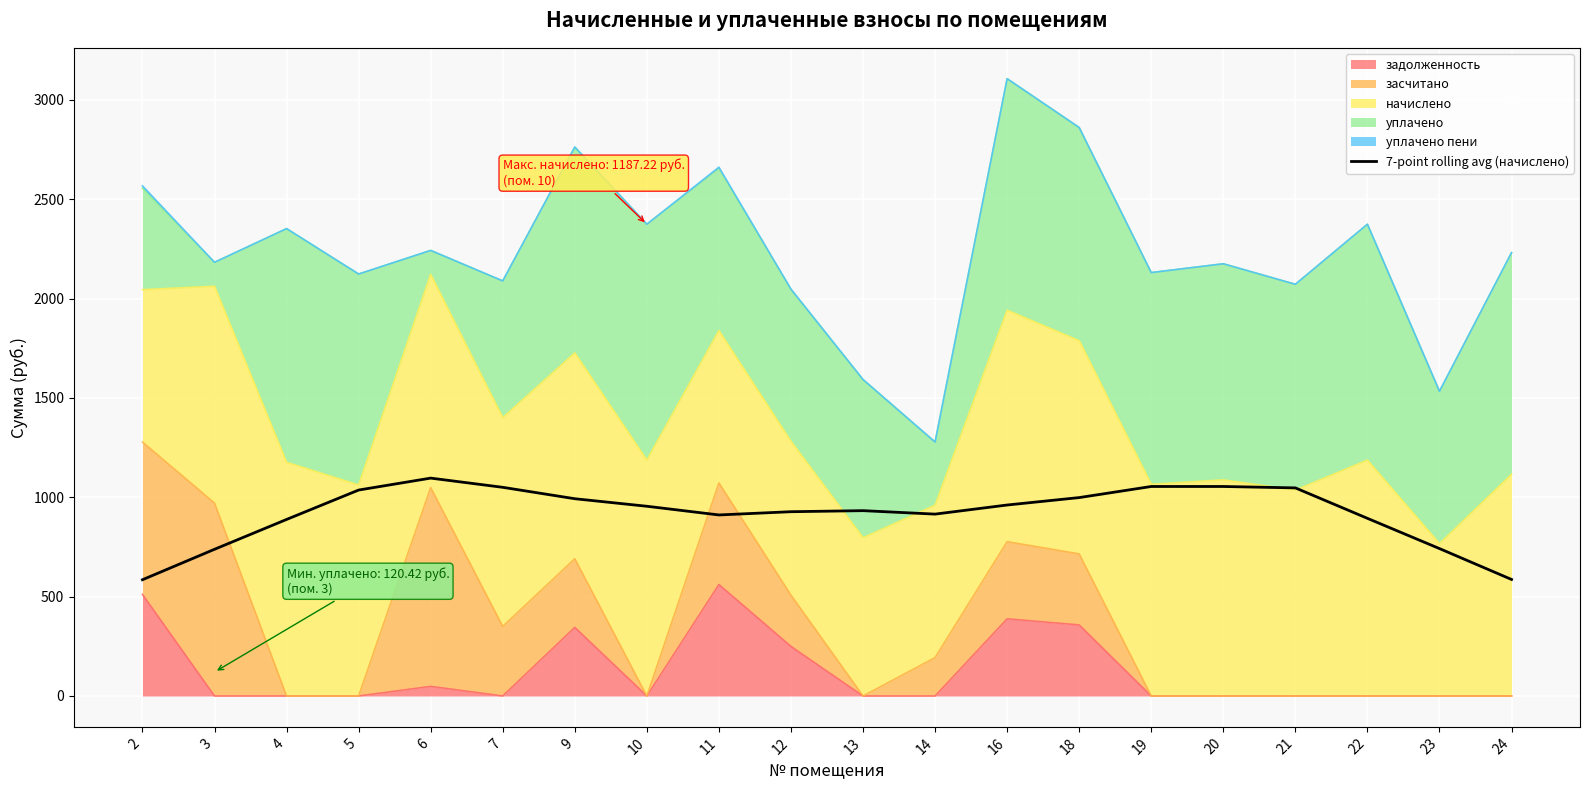

Reading left to right, what are all the values shown in this chart?

2=585.2	3=738.4	4=888.6	5=1036.6	6=1096.6	7=1050.3	9=992.9	10=954.9	11=911.2	12=927.5	13=932.8	14=915.4	16=961.3	18=998.6	19=1054.5	20=1054.5	21=1047.4	22=894.1	23=741.9	24=586.5